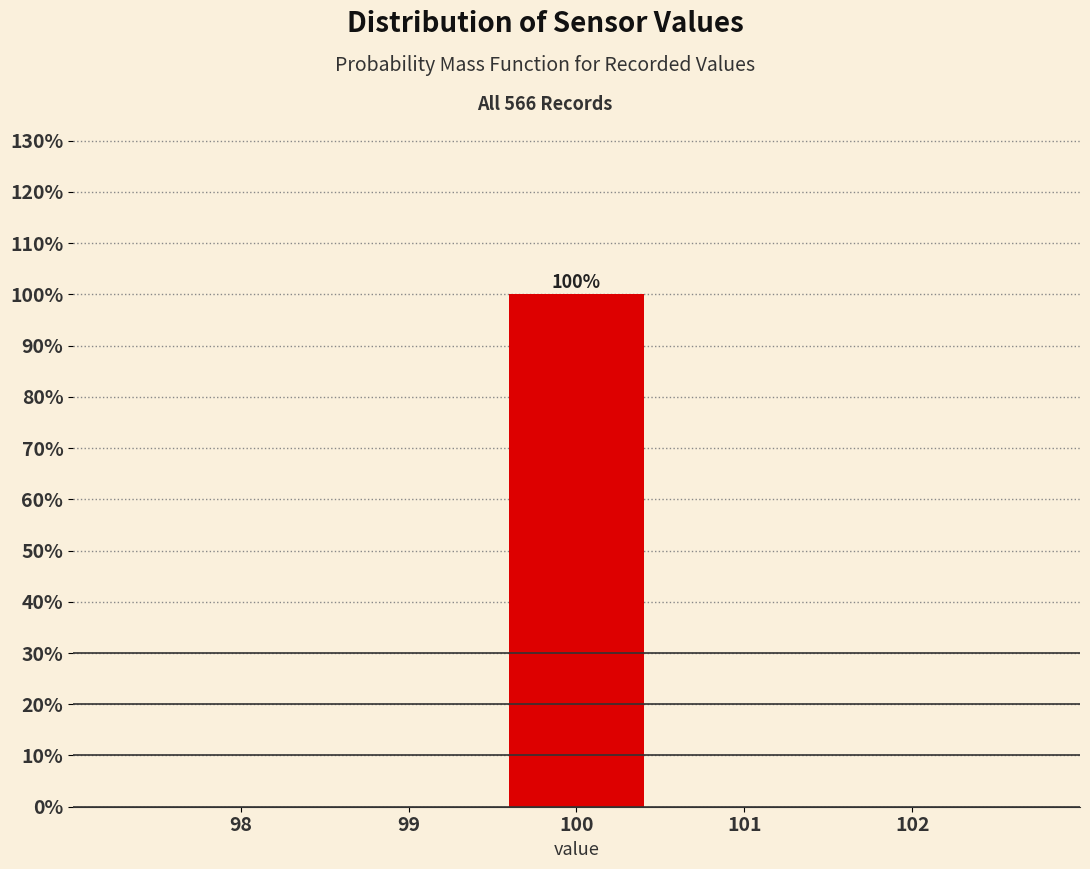

Which range on the x-axis has the tallest bar?

99.5 to 100.5